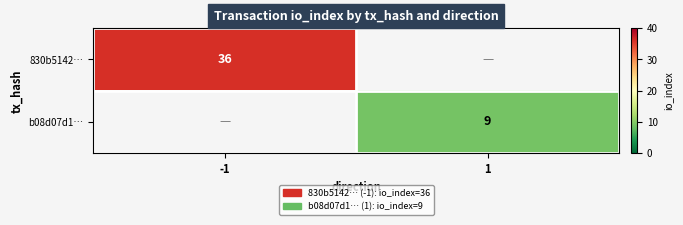

At which category is the sum across all series the highest?

-1